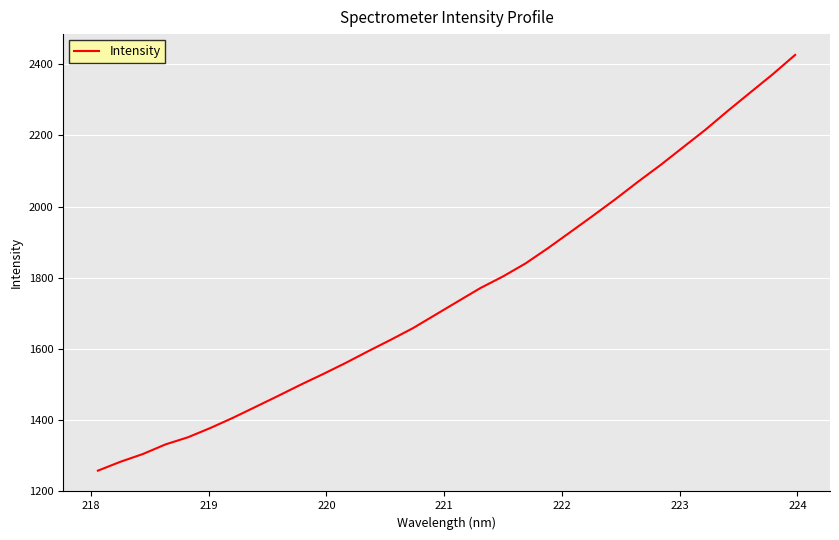

What is the minimum value shown in the chart?

1257.8